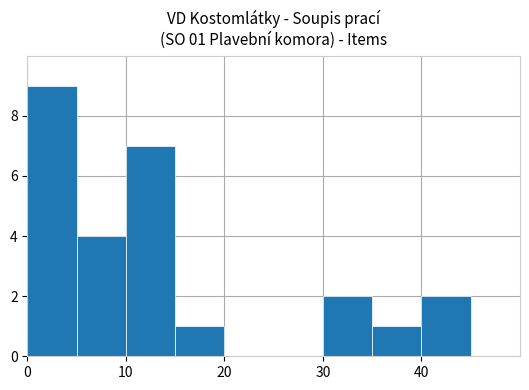

How many categories are shown in the chart?

10